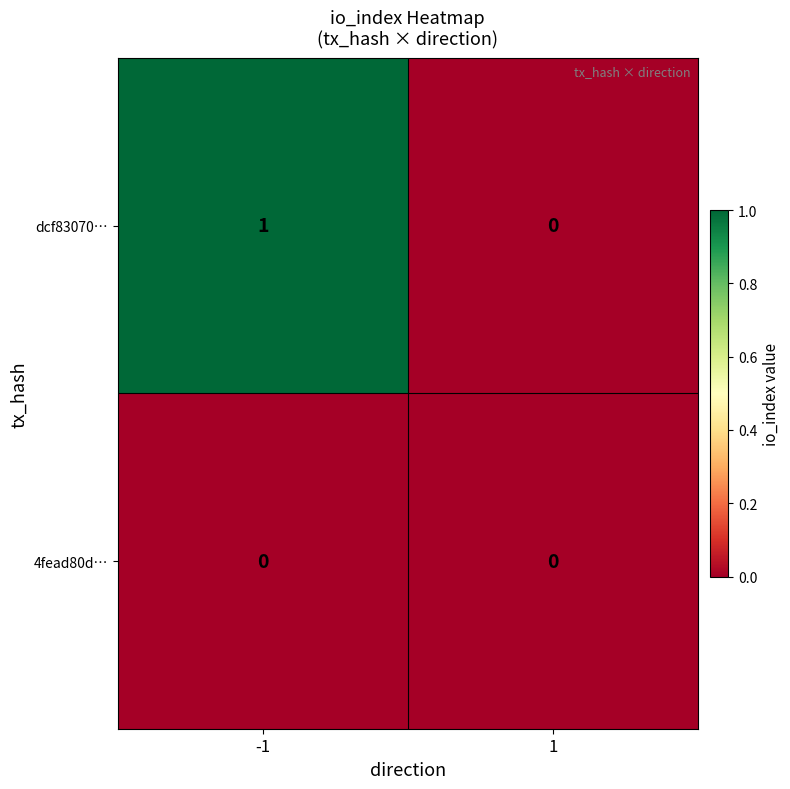

Rank the series by their maximum value, from lowest to highest.

4fead80d…, dcf83070…